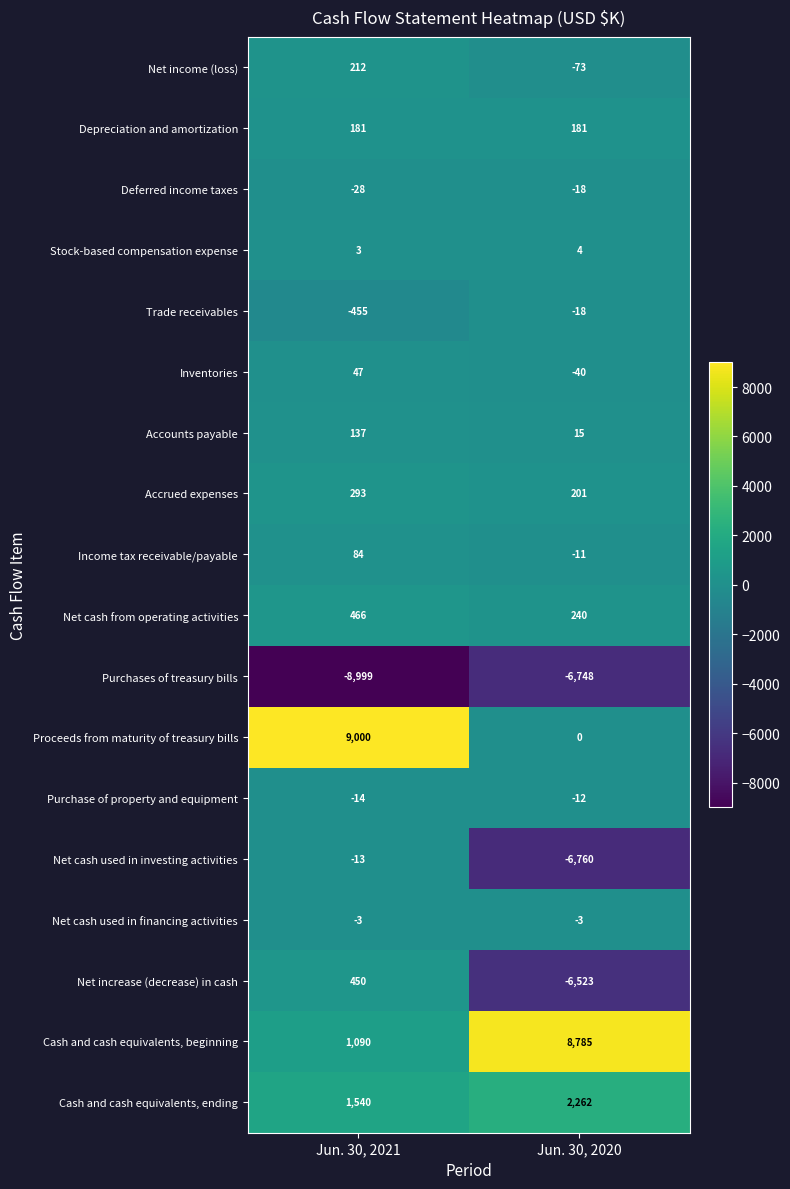

At which label is Purchases of treasury bills closest to -7873?

Jun. 30, 2020